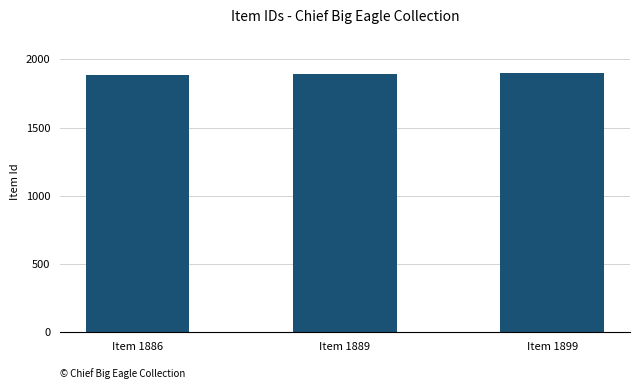

How many bars are there in total?

3